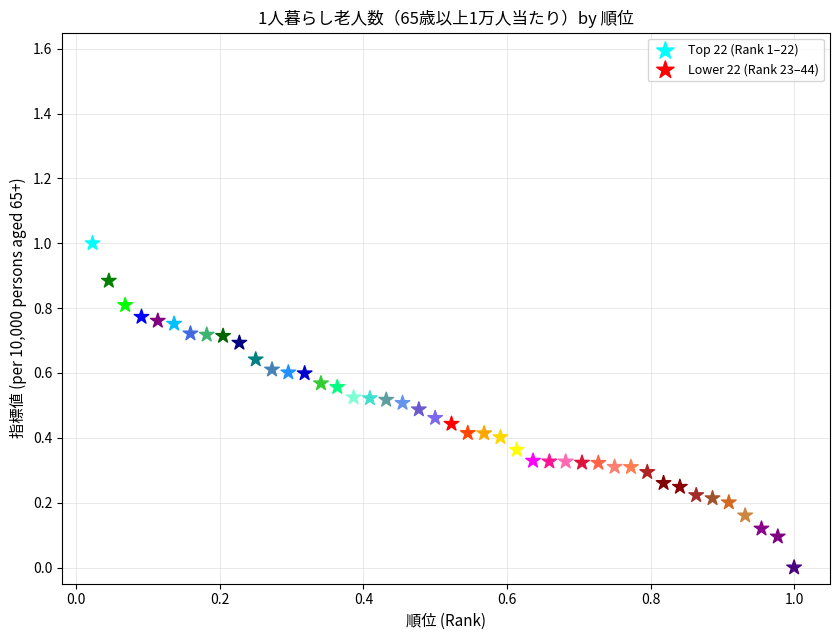

Which series contains the lowest Y value?

Lower 22 (Rank 23–44)